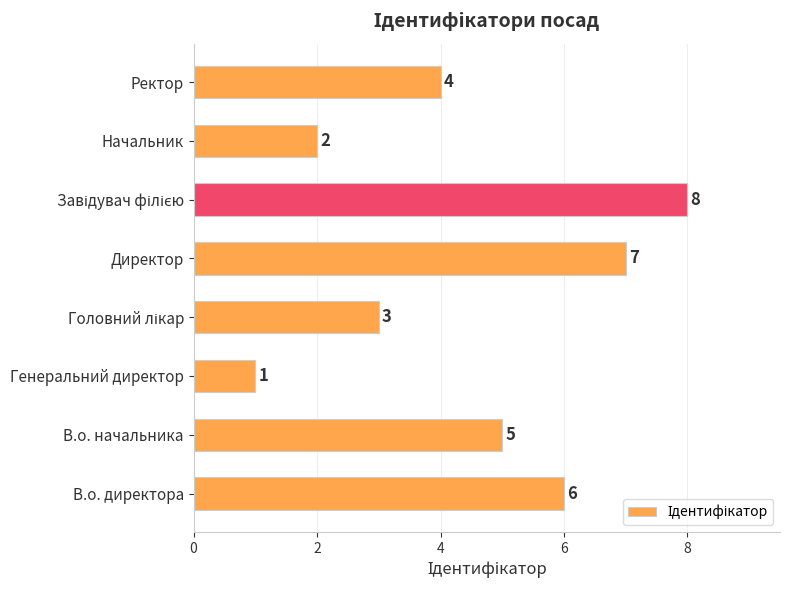

Reading top to bottom, list all the values displayed in this chart.

4	2	8	7	3	1	5	6